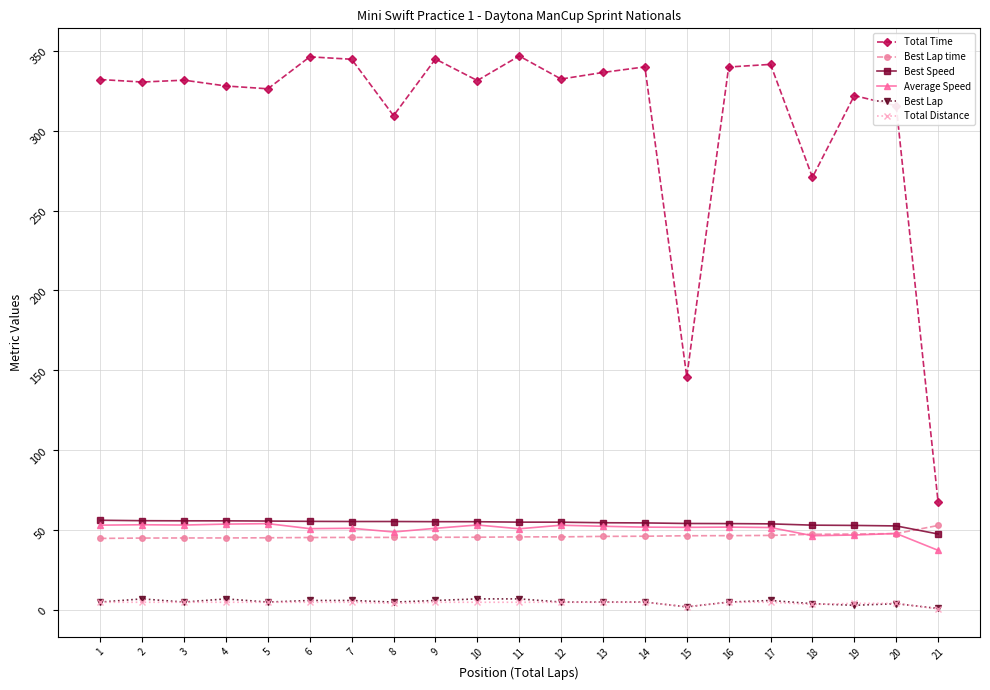

At which label does Best Speed first exceed 55?

1